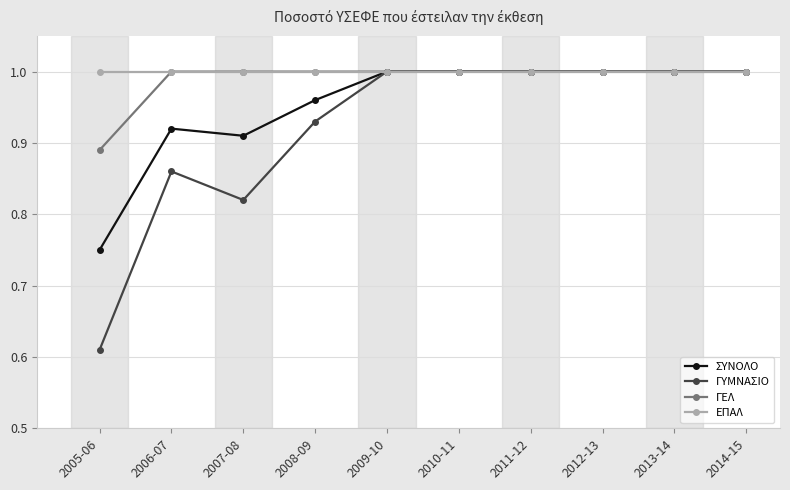

At which label does ΓΕΛ reach its minimum?

2005-06